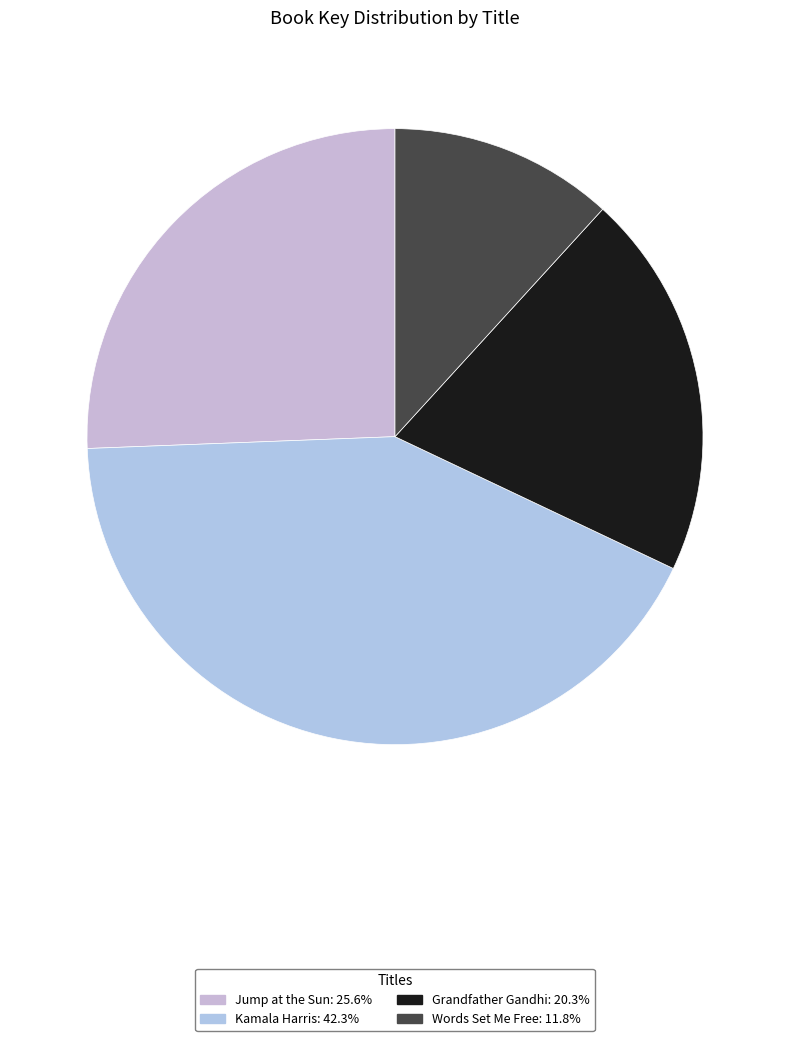

True or false: Jump at the Sun accounts for 15% of the total.

False